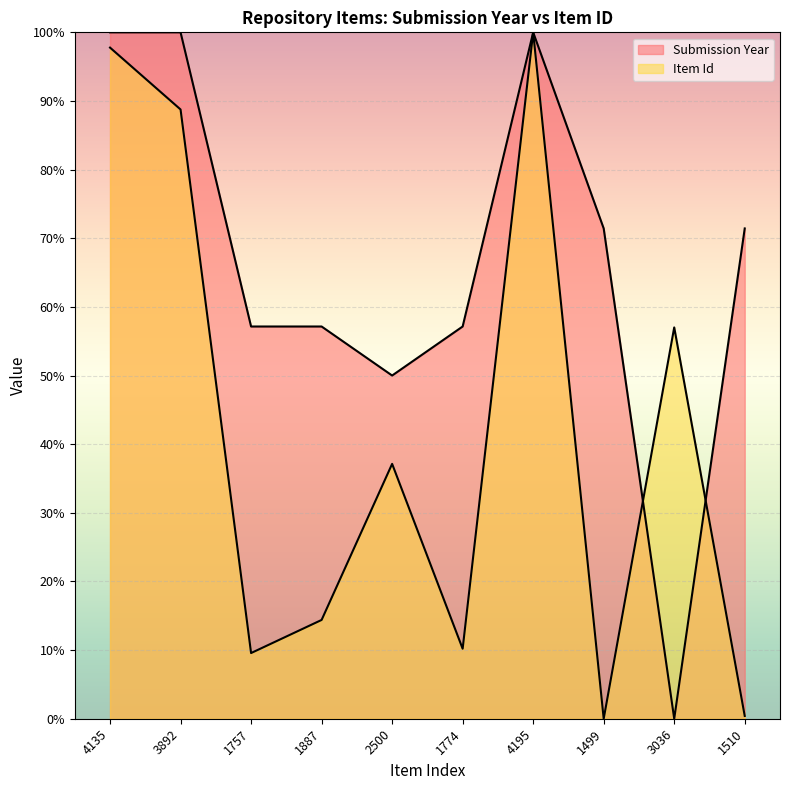

Read the Submission Year value at 1774.

57.1